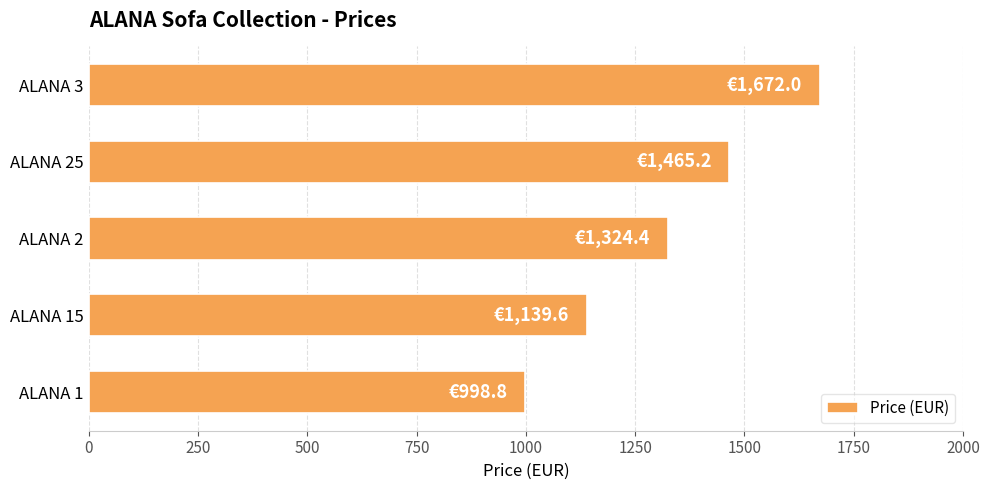

What is the difference between the maximum and second lowest values?

532.4